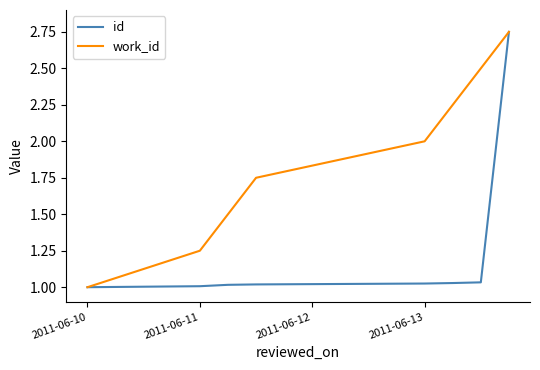

Which series has the largest total across all categories?

work_id